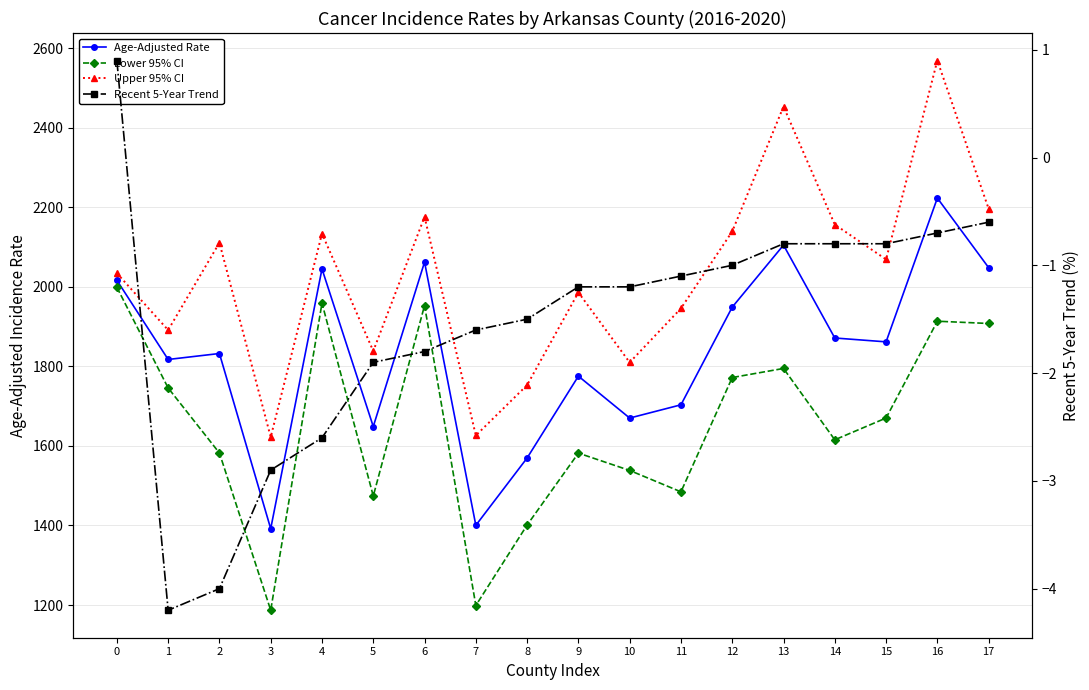

True or false: Age-Adjusted Rate and Recent 5-Year Trend cross at least once.

False